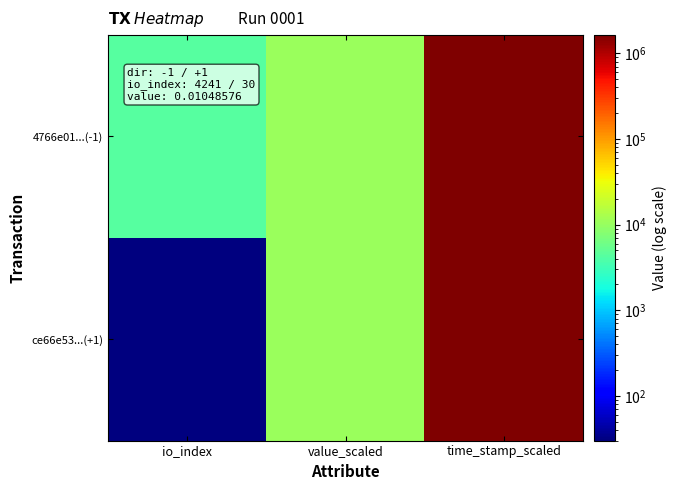

At which category is the sum across all series the highest?

time_stamp_scaled